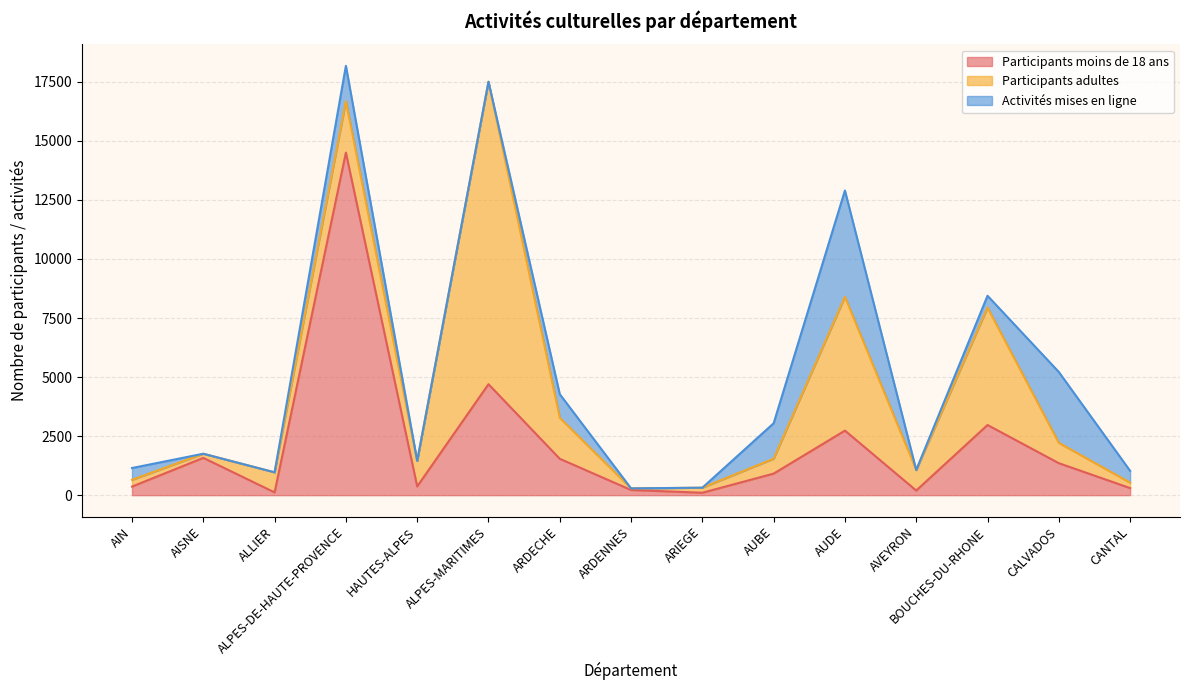

What is the average value of the Participants moins de 18 ans series?

2130